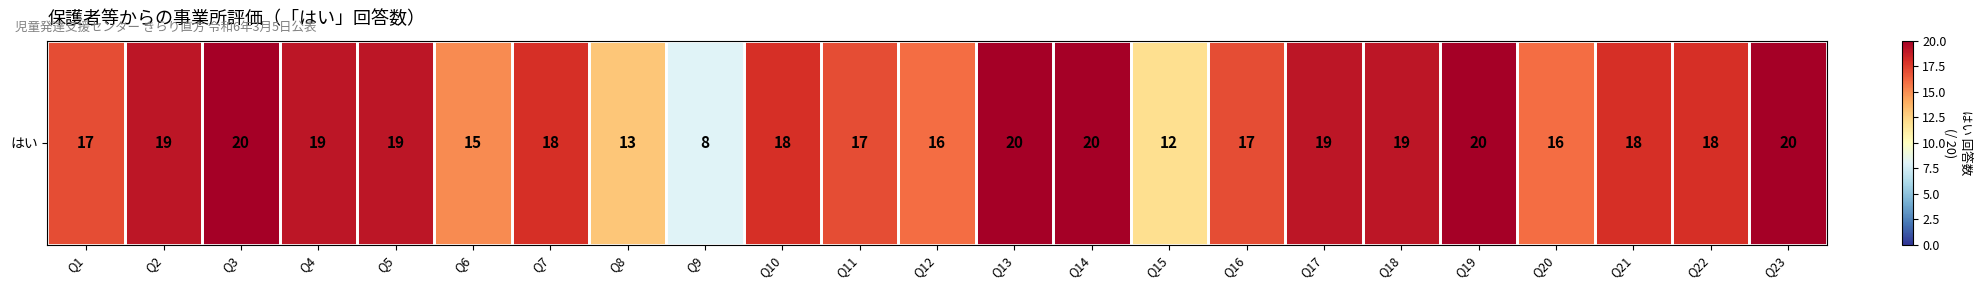

What is the maximum value shown in the chart?

20